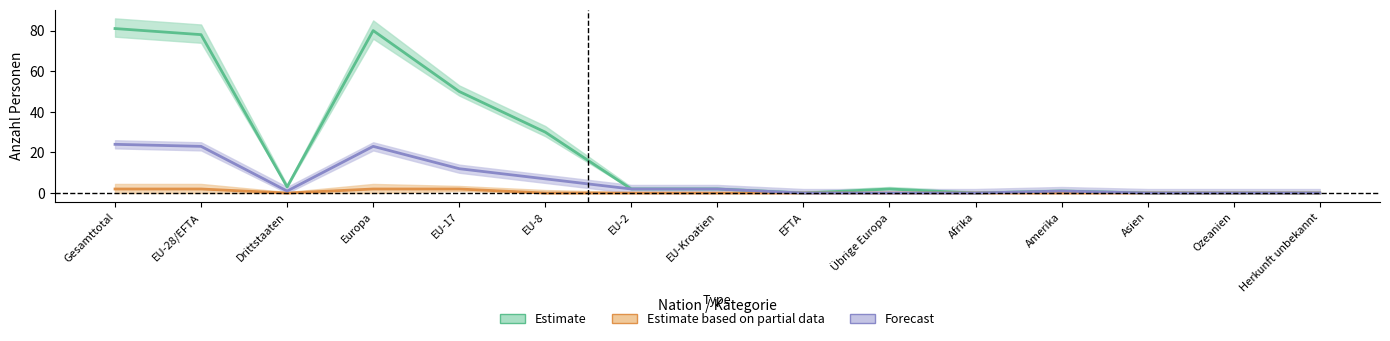

List the series in order of their peak value, highest first.

Estimate, Forecast, Estimate based on partial data